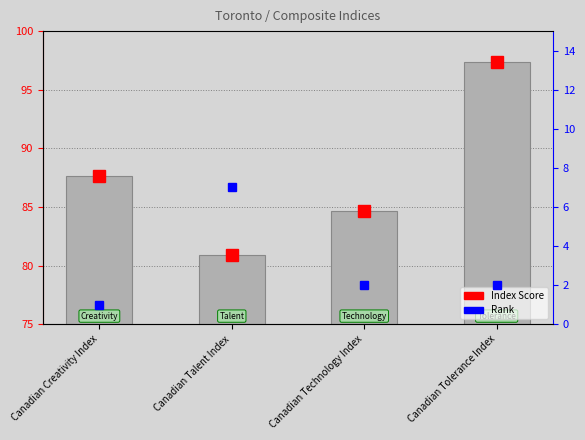

Which label corresponds to the smallest value in the chart?

Canadian Talent Index